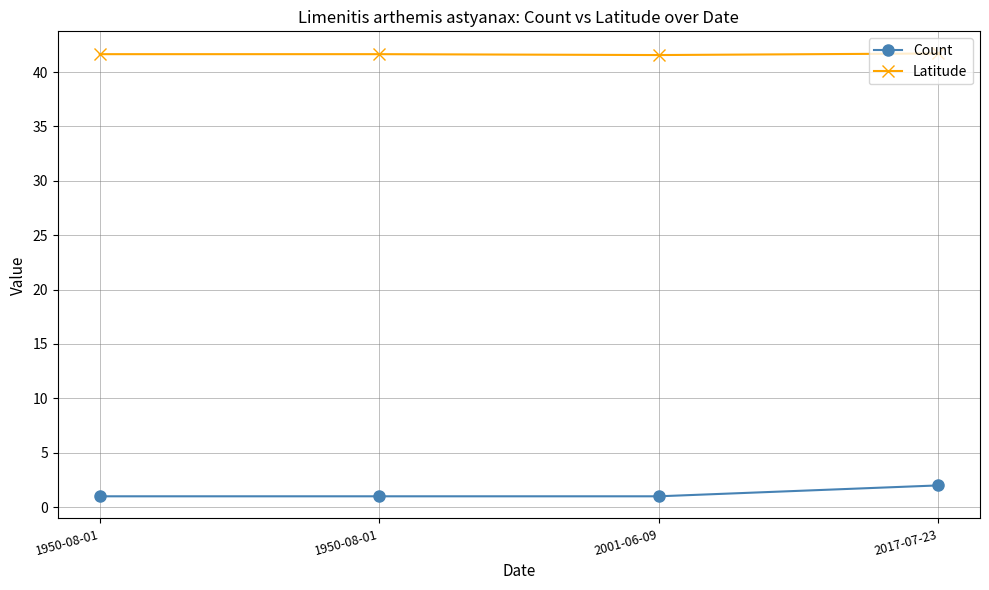

Does the chart have visible grid lines?

Yes